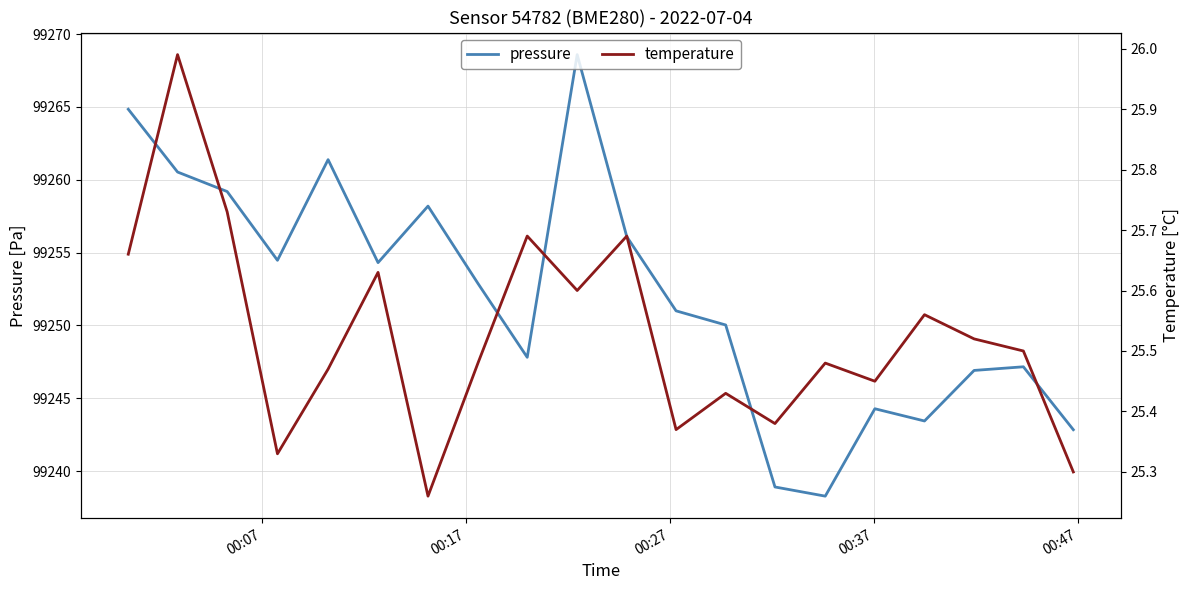

Is the value of temperature at 9 greater than the value of pressure at 00:37?

No